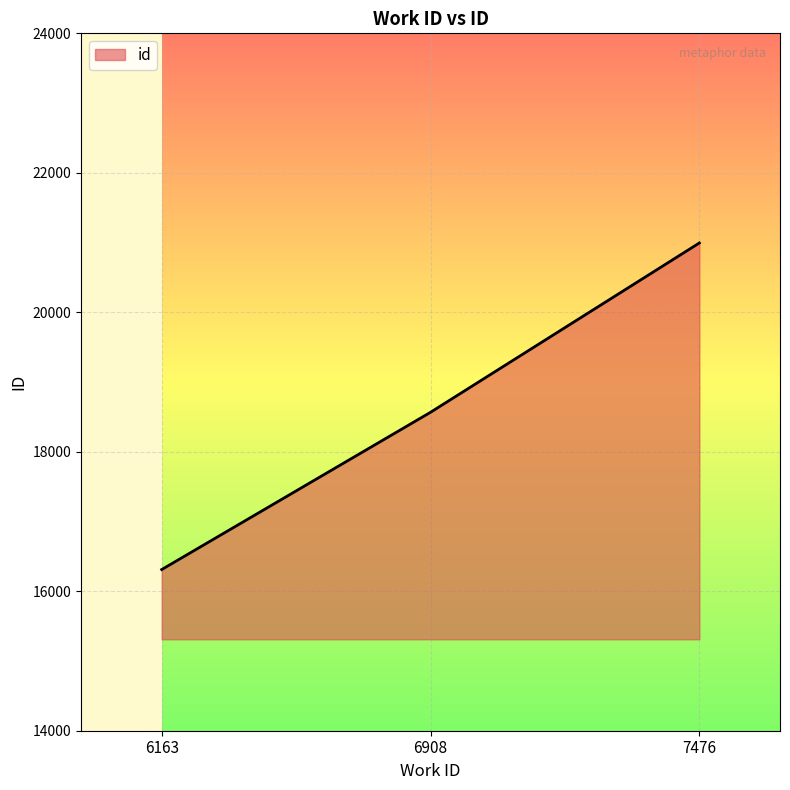

At which label is the value closest to 18652?

6908